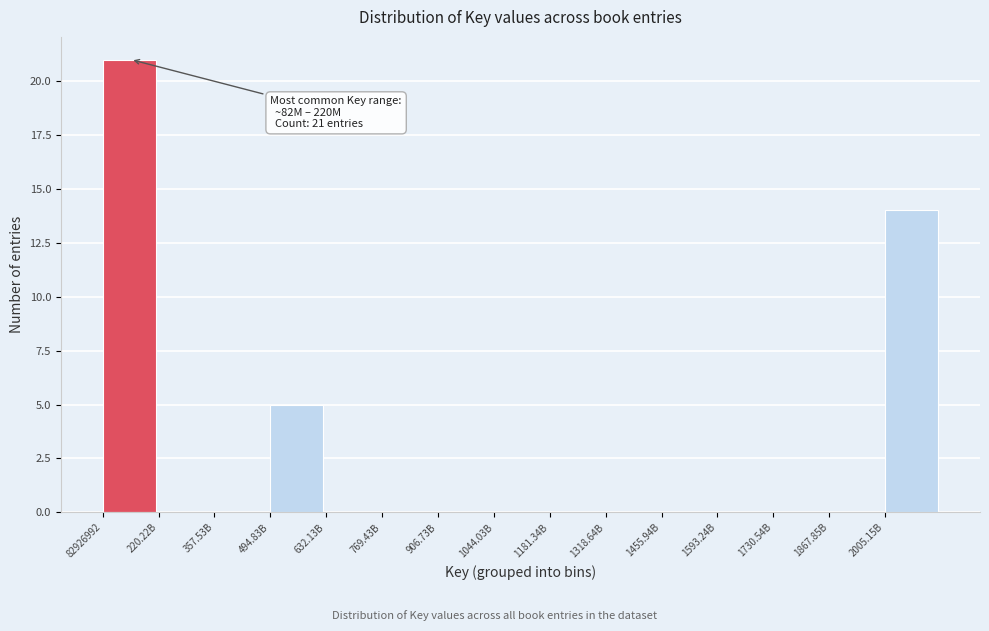

Reading right to left, what are all the values shown in this chart?

2005.15B=14	1867.85B=0	1730.54B=0	1593.24B=0	1455.94B=0	1318.64B=0	1181.34B=0	1044.03B=0	906.73B=0	769.43B=0	632.13B=0	494.83B=5	357.53B=0	220.22B=0	82926992=21